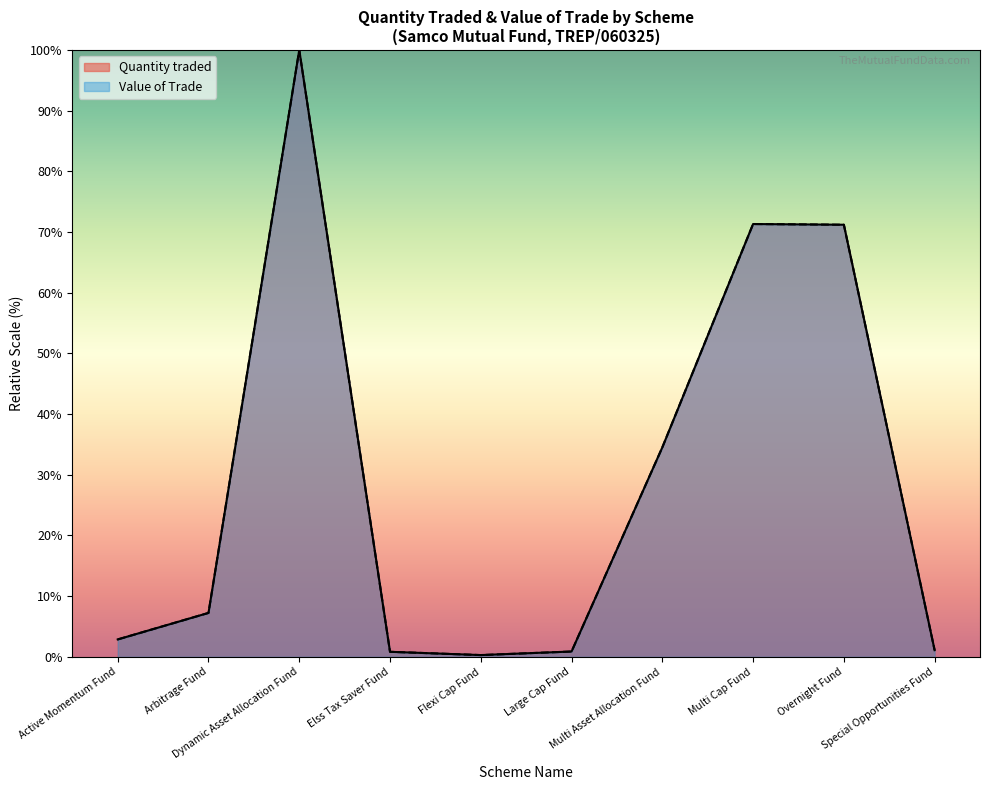

How many intersections are there between Value of Trade and Quantity traded?

4